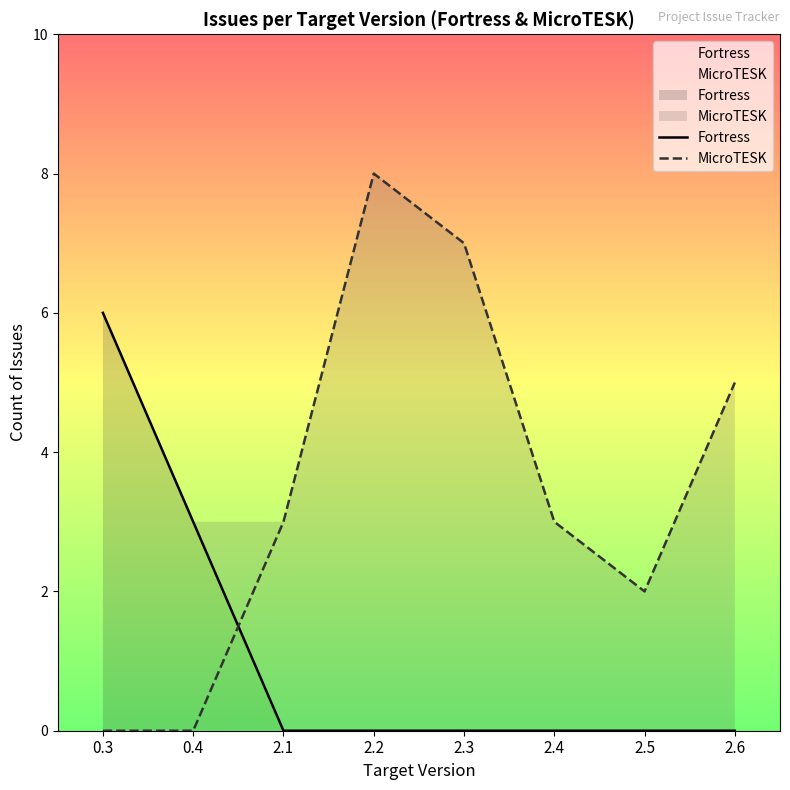

Does the chart display data point markers on the line(s)?

No